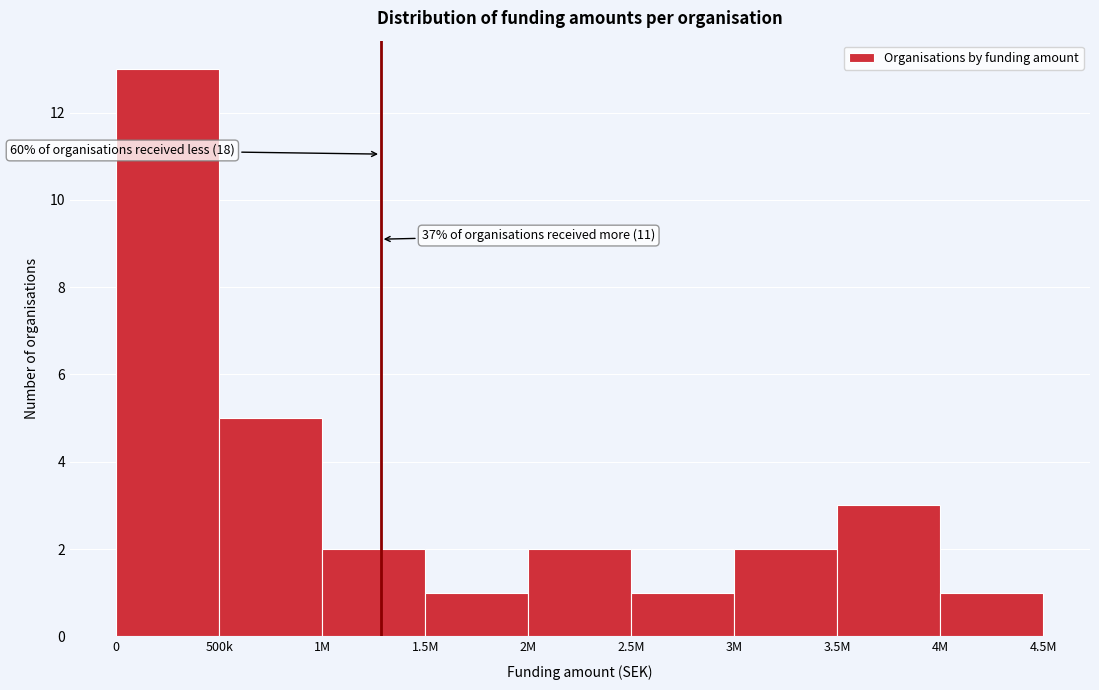

Reading left to right, extract all data points from this chart.

0=13	500k=5	1M=2	1.5M=1	2M=2	2.5M=1	3M=2	3.5M=3	4M=1